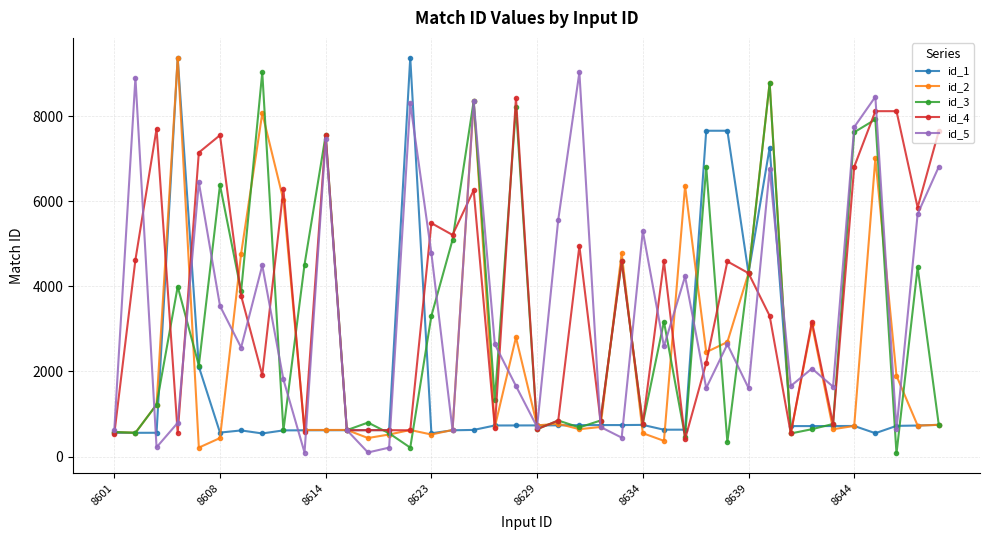

True or false: id_1 has more than 1 interior local peaks.

True